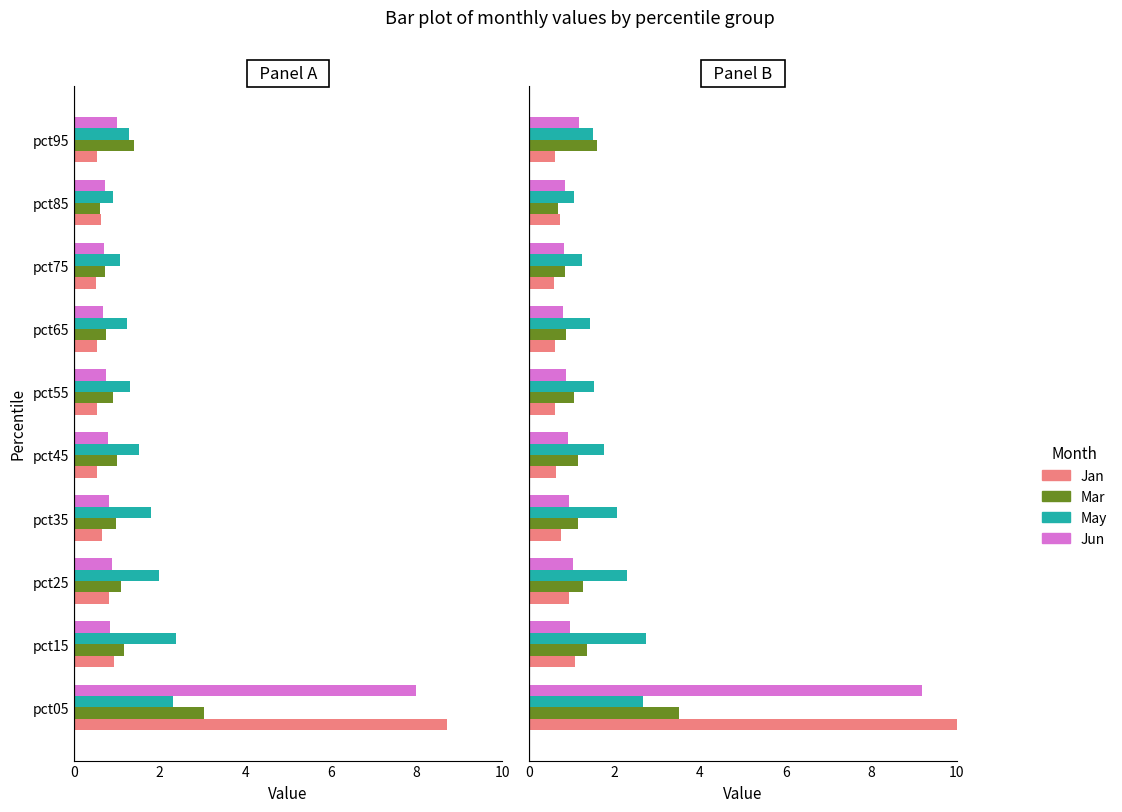

At how many categories does at least one series exceed 2?

4